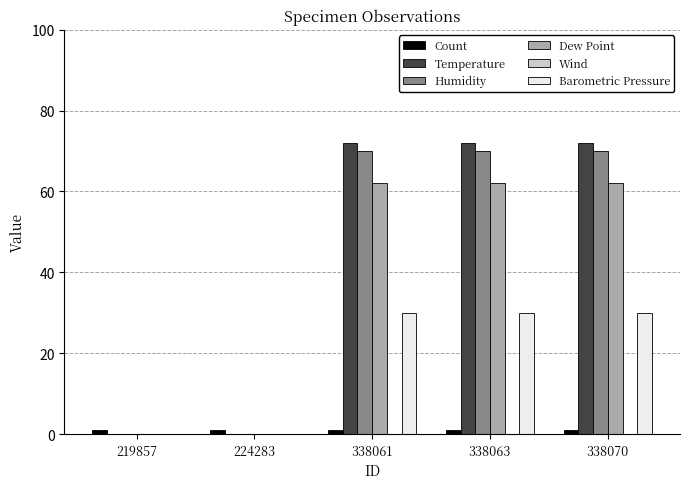

True or false: Temperature has a value of 0.0 at 219857.

True